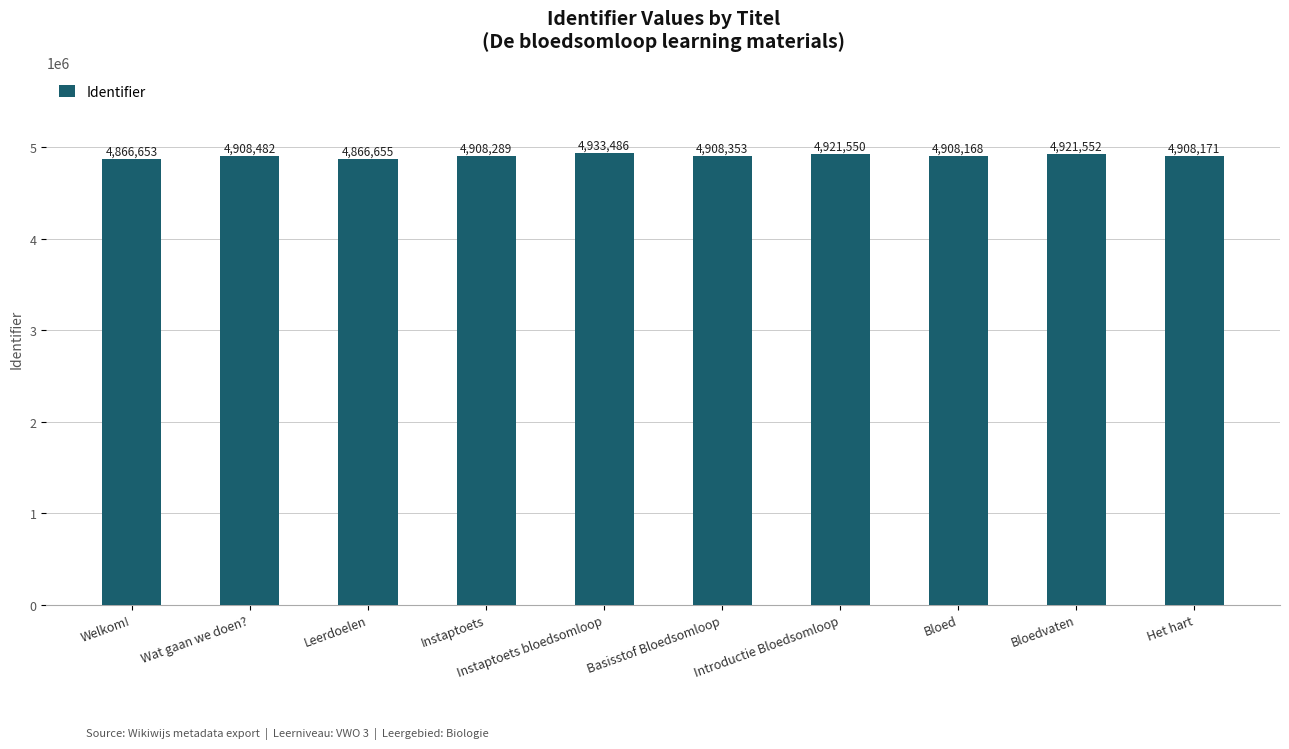

What is the change in value from Bloed to Het hart?

+3